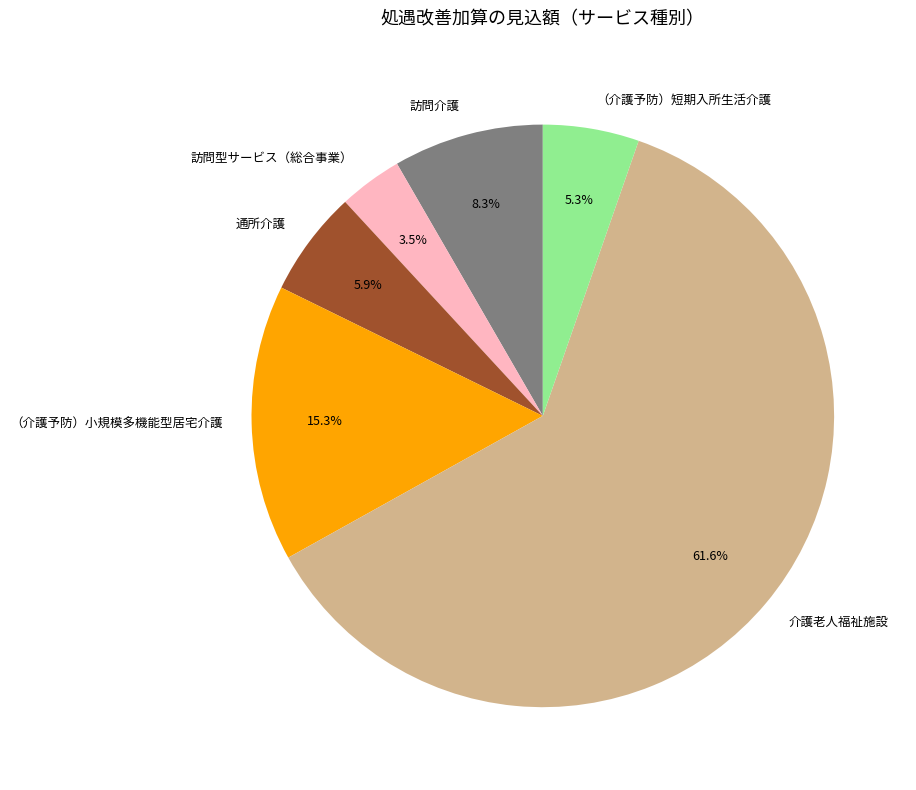

Do 訪問型サービス（総合事業） and （介護予防）短期入所生活介護 together represent more than half of the pie?

No